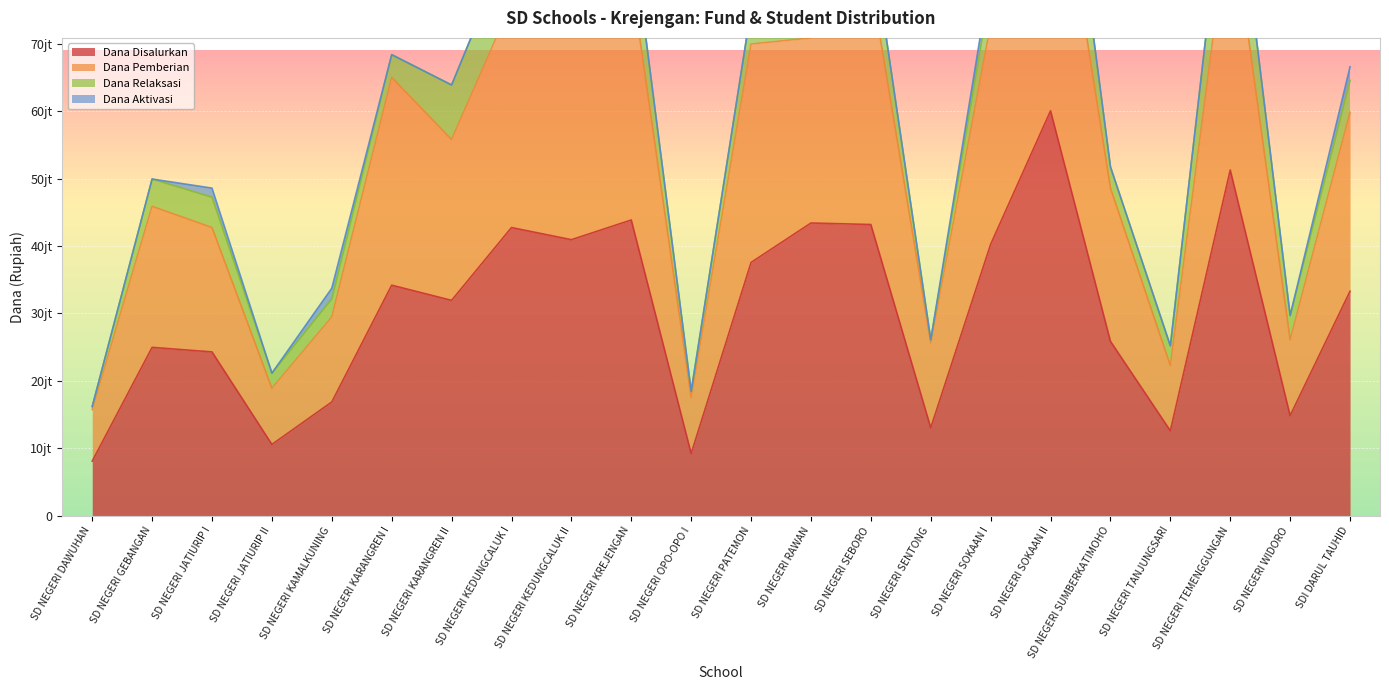

Which has a higher value, SD NEGERI WIDORO or SD NEGERI OPO-OPO I?

SD NEGERI WIDORO